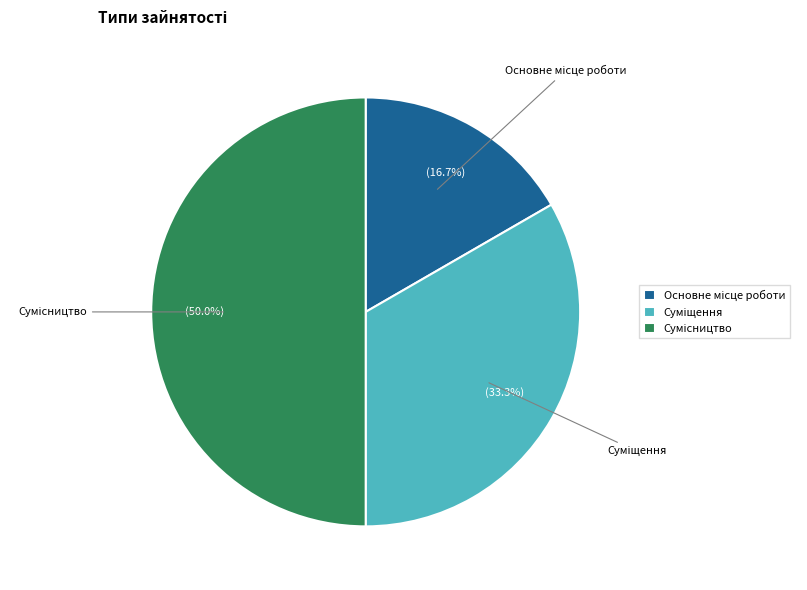

Count the number of slices in the pie.

3